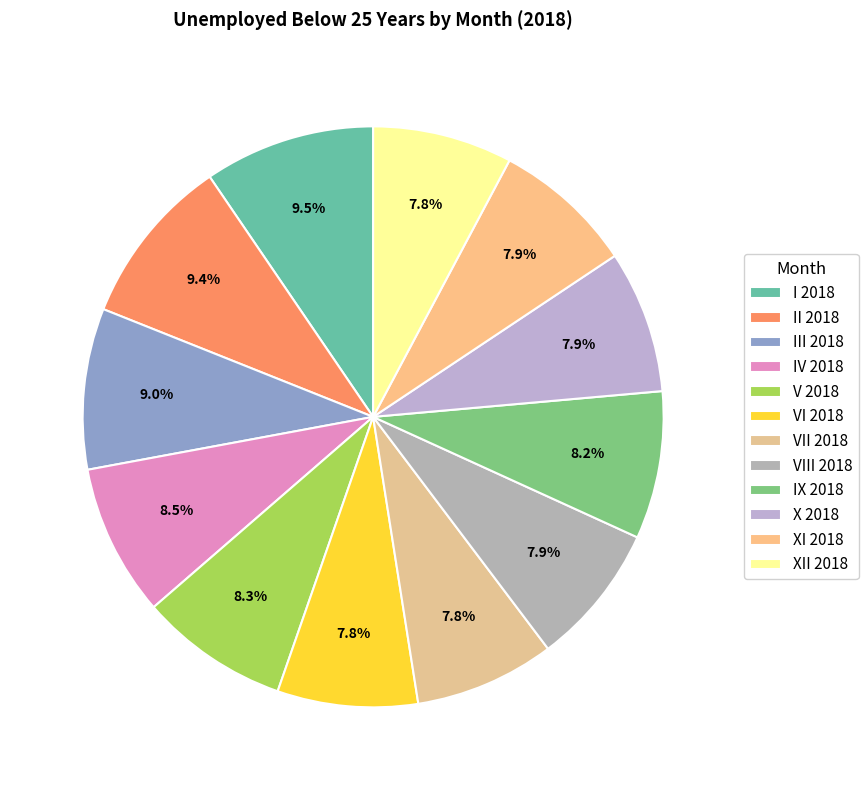

How many segments does this pie chart have?

12